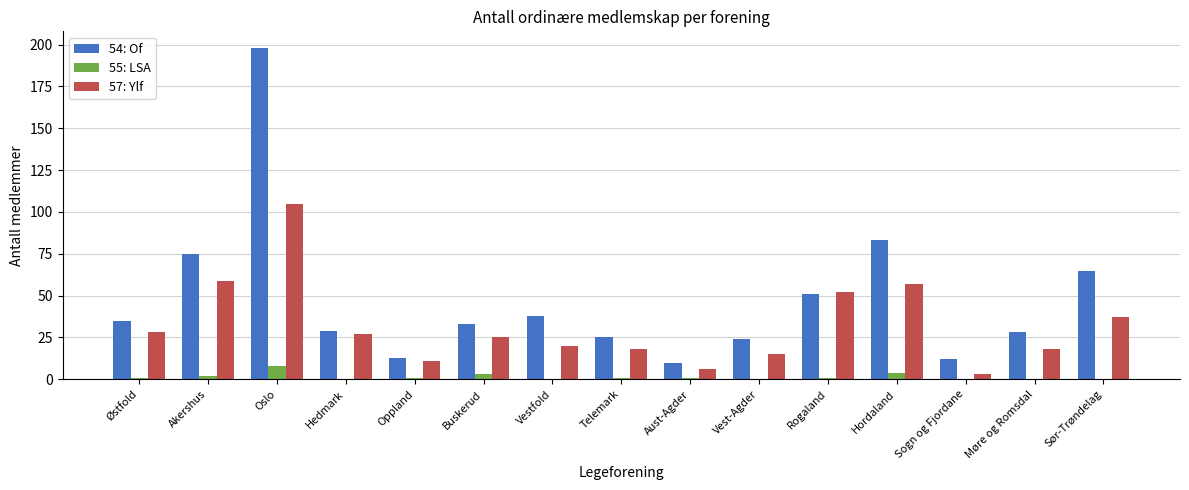

What is the greatest value displayed?

198